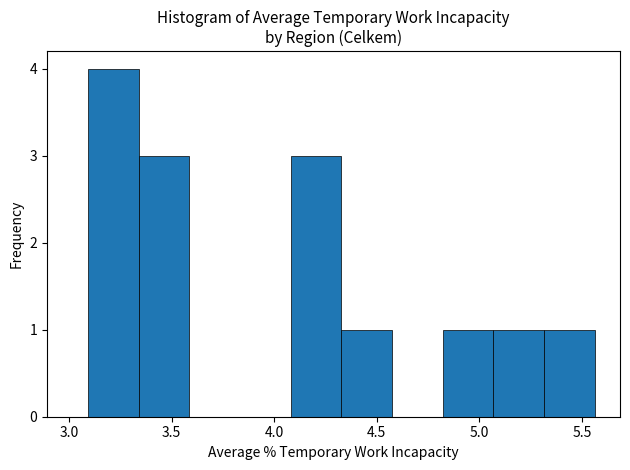

Reading left to right, transcribe this chart: for each bar, give the range it covers on the x-axis and its height. Neither the bar edges nor the heights are printed on the chart, so give them approximately, as read against the axes.

3.10 to 3.35: 4
3.35 to 3.60: 3
3.60 to 3.85: 0
3.85 to 4.10: 0
4.10 to 4.35: 3
4.35 to 4.55: 1
4.55 to 4.80: 0
4.80 to 5.05: 1
5.05 to 5.30: 1
5.30 to 5.55: 1